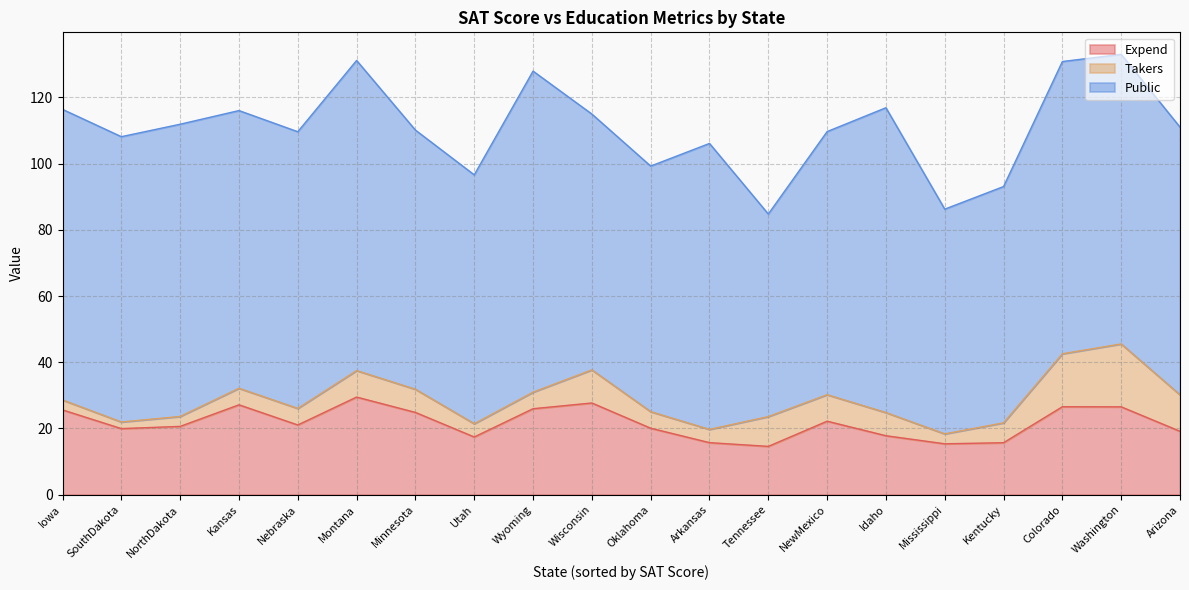

What is the difference between the highest and lowest values at Nebraska?

78.6